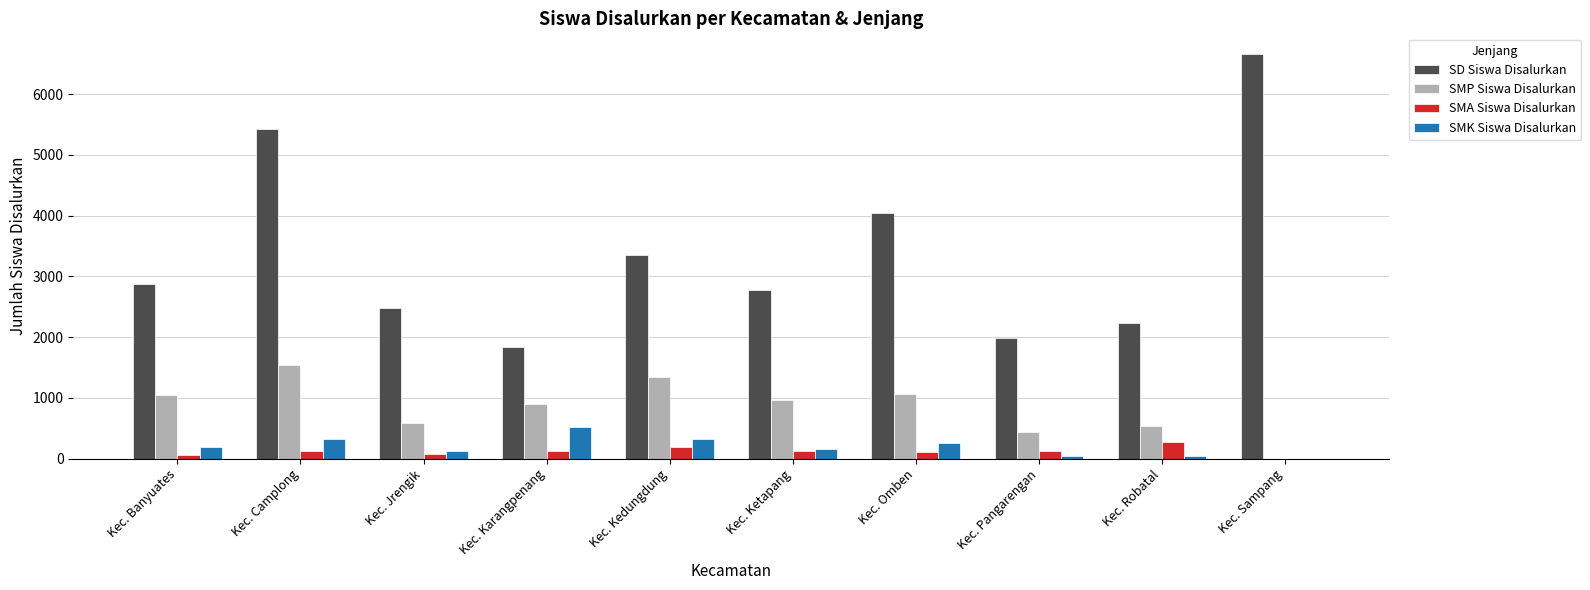

True or false: SD Siswa Disalurkan has a value of 1574 at Kec. Jrengik.

False